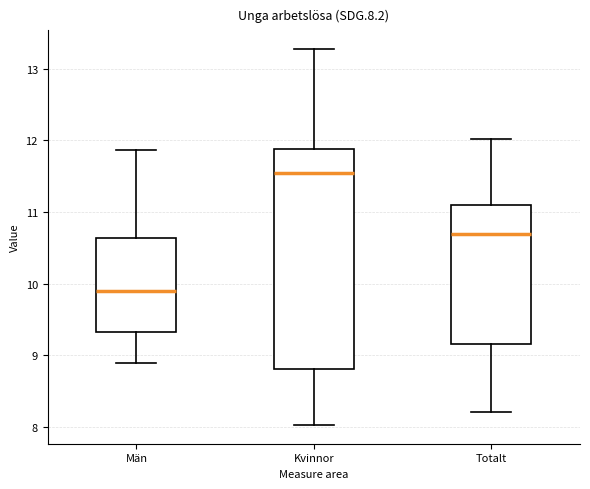

Which box has the lowest median line?

Män